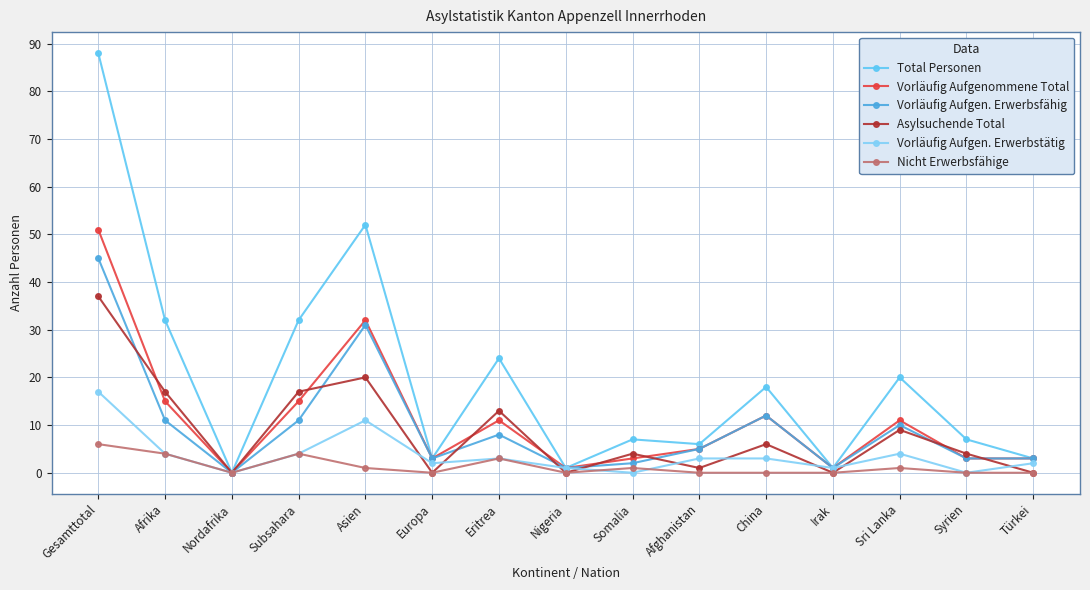

At which category does Vorläufig Aufgen. Erwerbstätig reach its first local valley?

Nordafrika